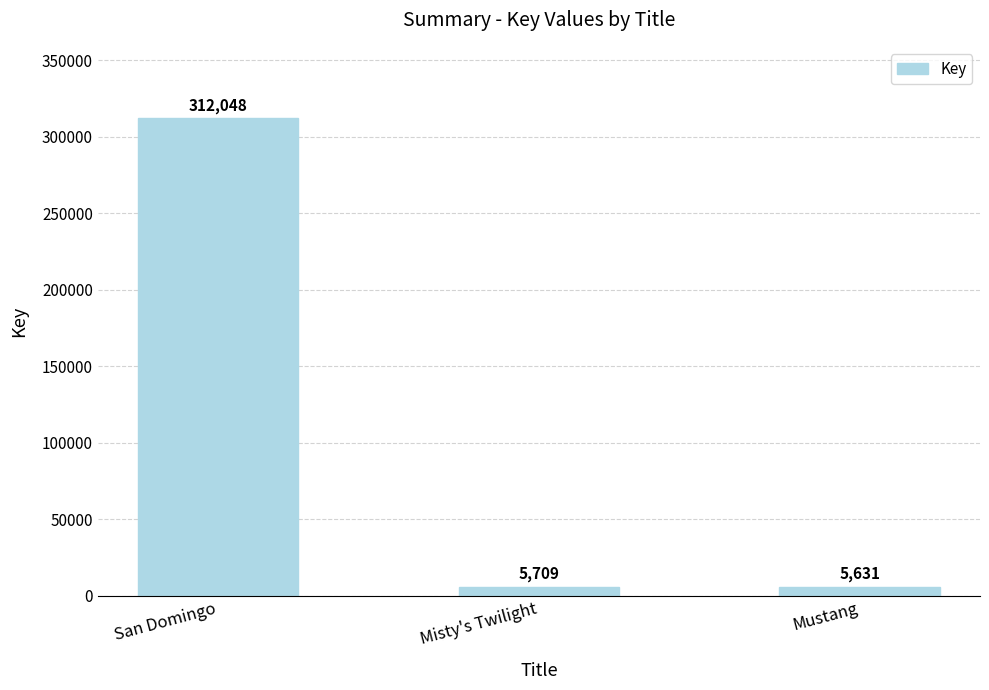

Between San Domingo and Mustang, which is larger?

San Domingo